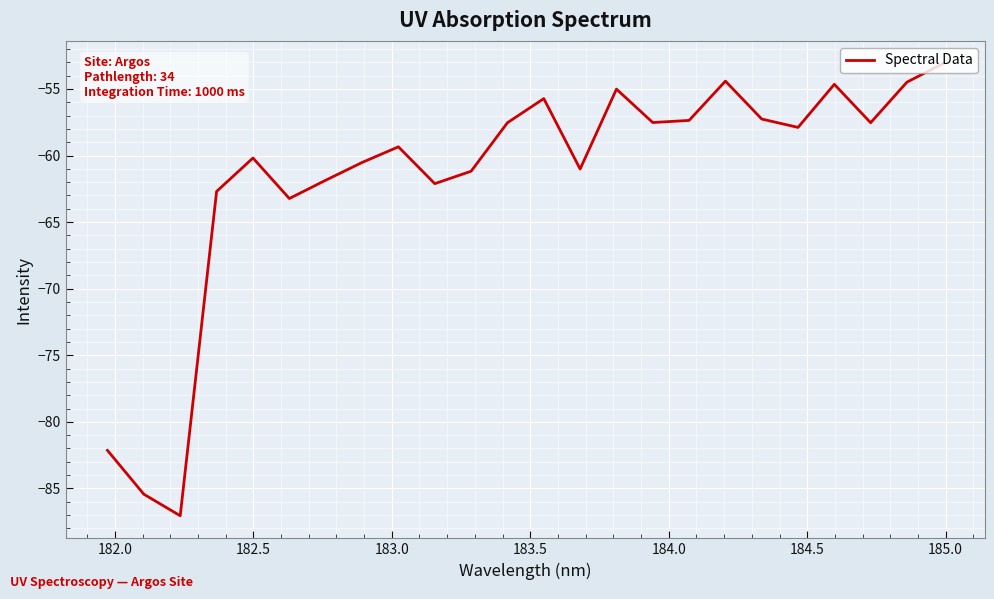

What is the maximum value shown in the chart?

-53.1